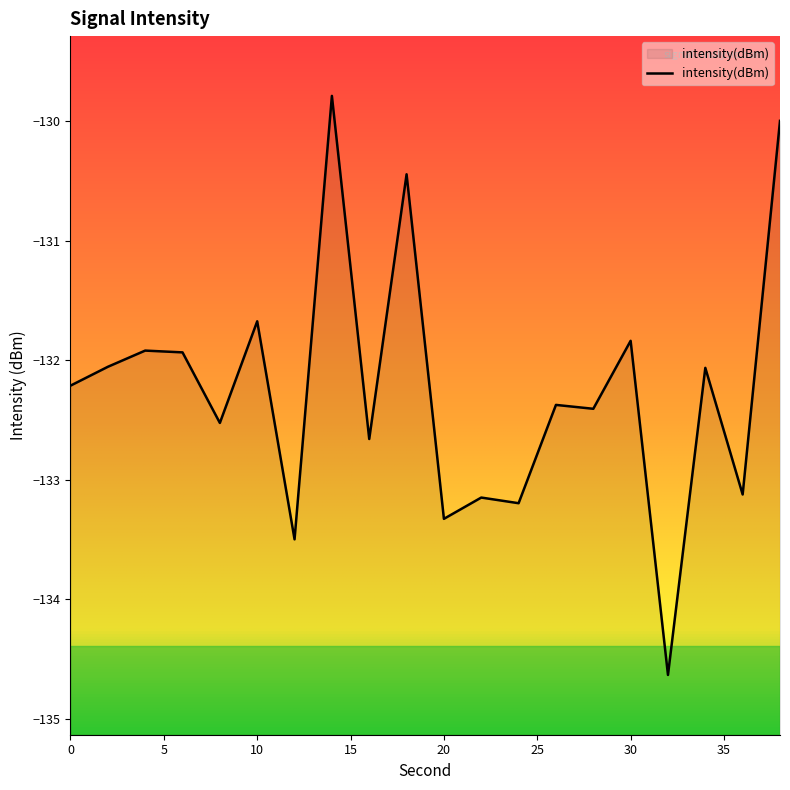

How many interior local peaks (higher than both neighbors) does the data have?

8